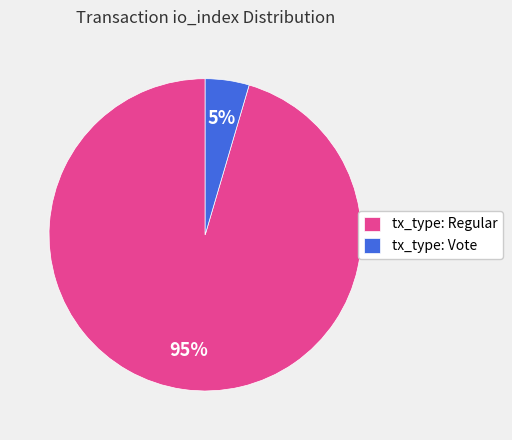

The tx_type: Vote slice represents 12% of the pie. True or false?

False